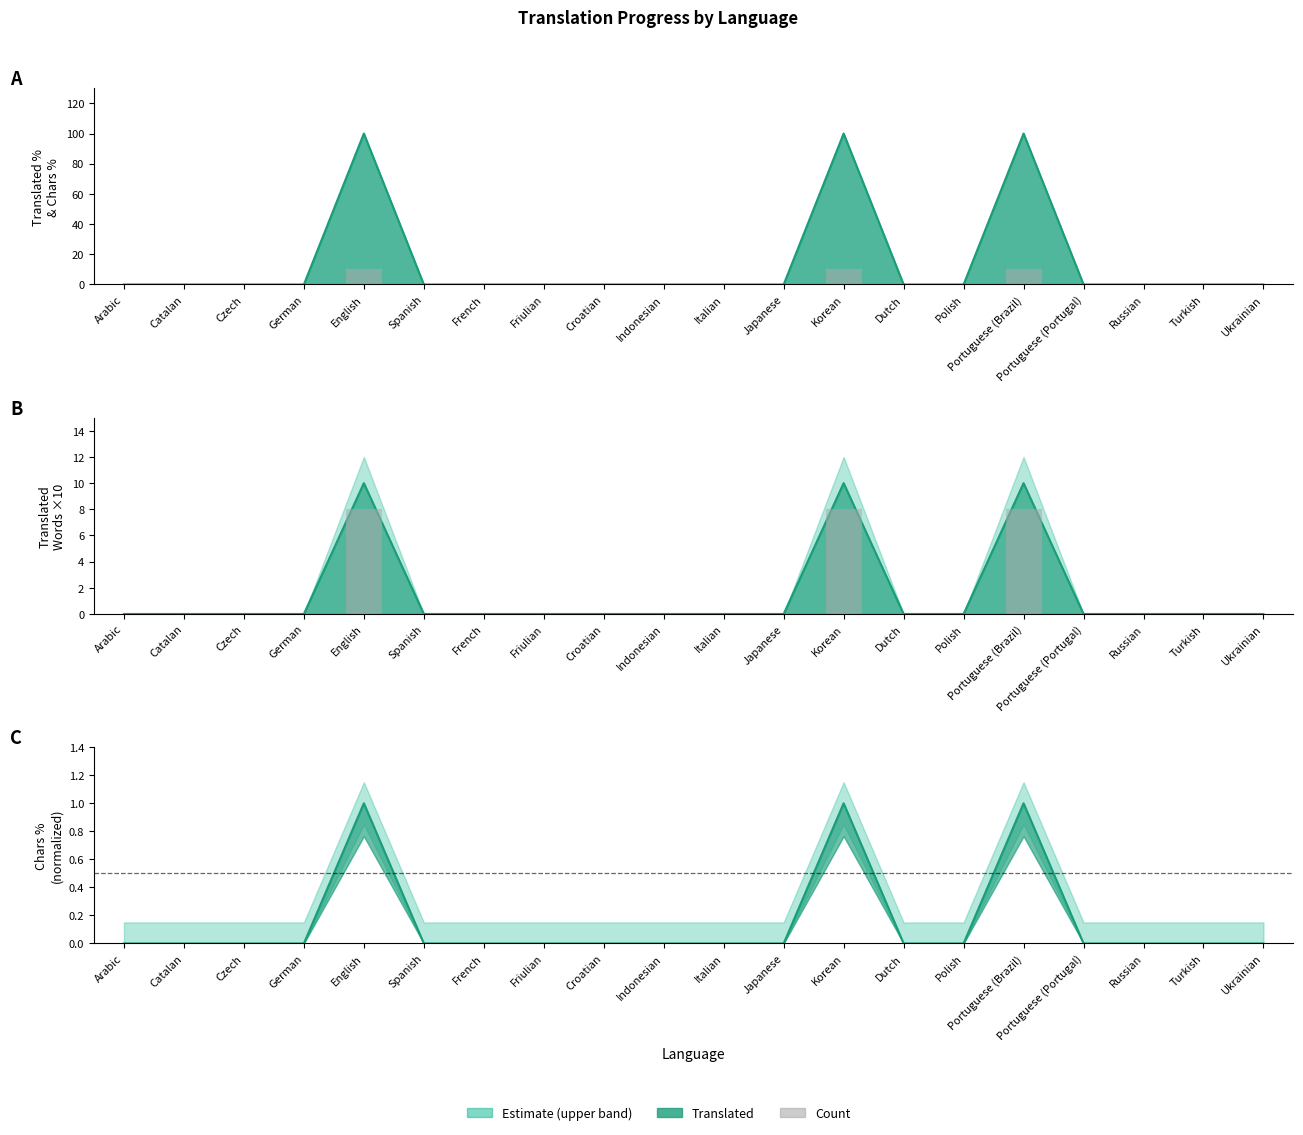

How many bars are there in each group?

2